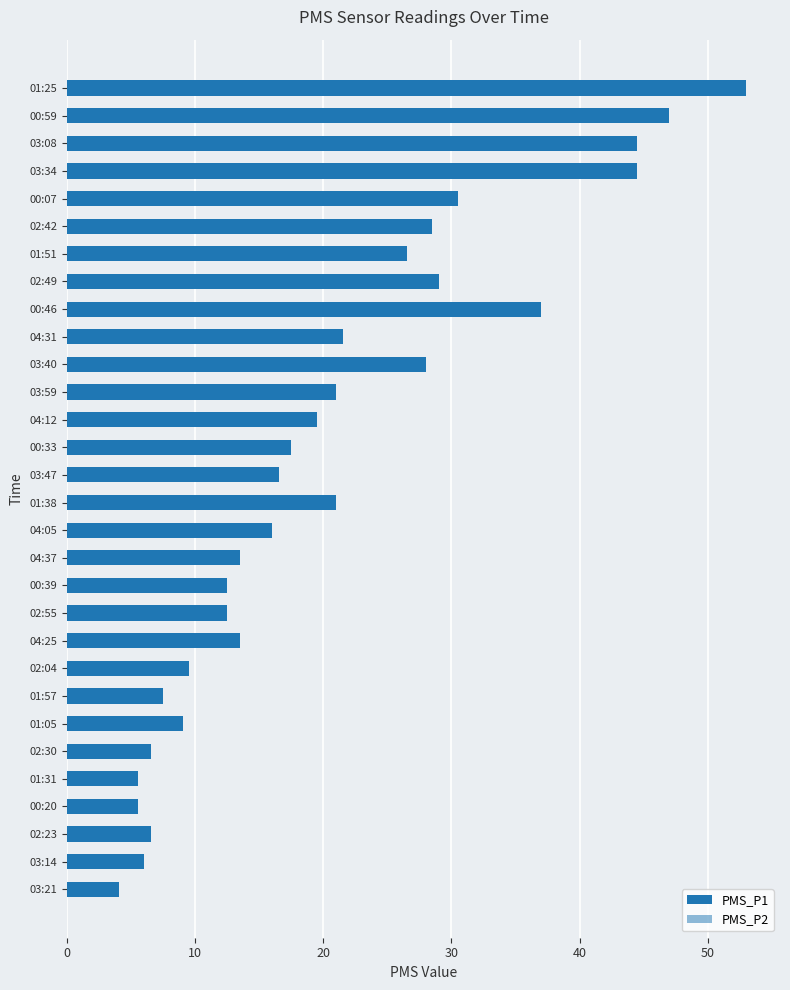

Is the value of PMS_P2 at 03:14 greater than the value of PMS_P1 at 02:04?

No